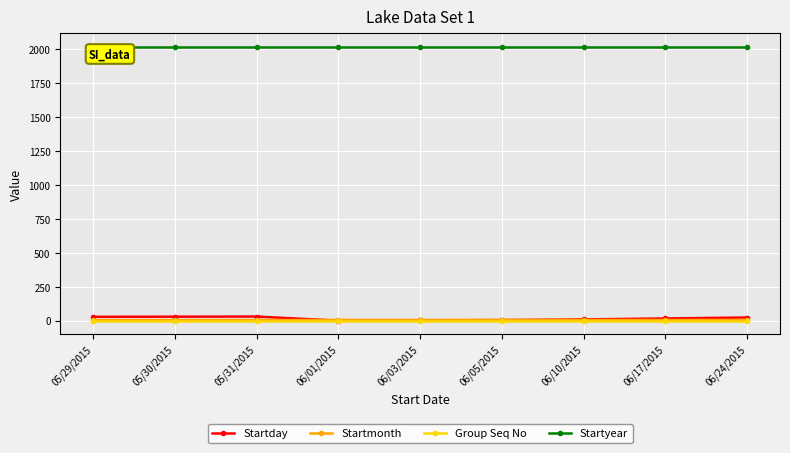

Which series has the largest total across all categories?

Startyear